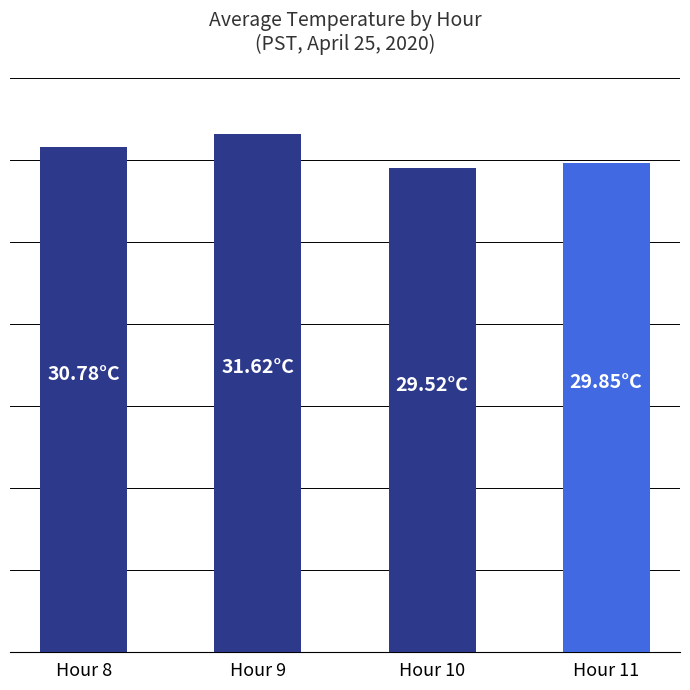

What is the value of the 2nd bar from the left?

31.6